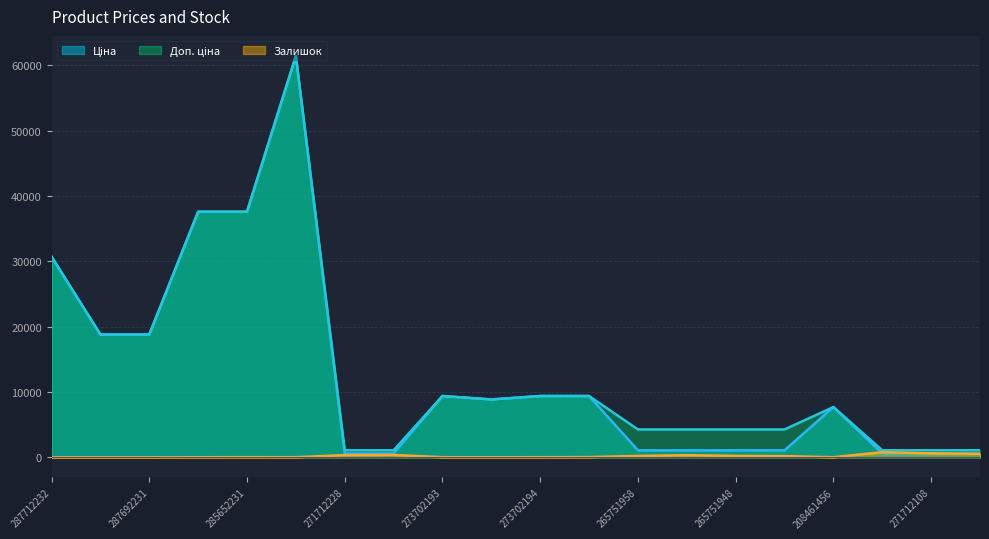

Is it true that Доп. ціна equals 10061.4 at 287692233?

False